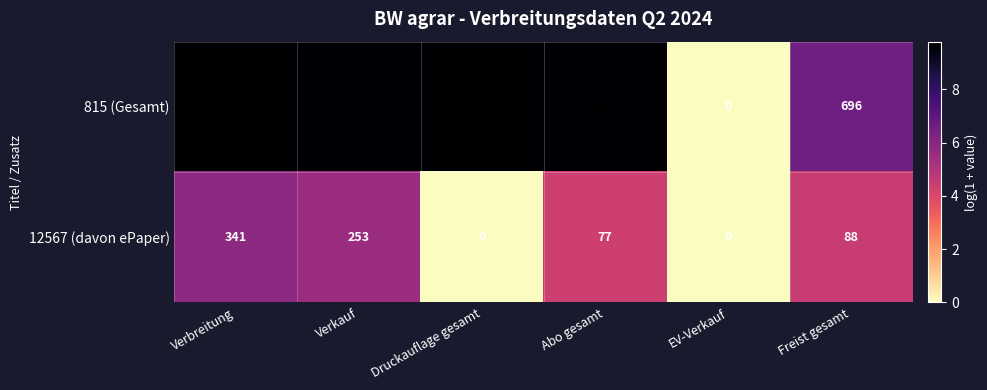

List the series in order of their peak value, highest first.

815 (Gesamt), 12567 (davon ePaper)